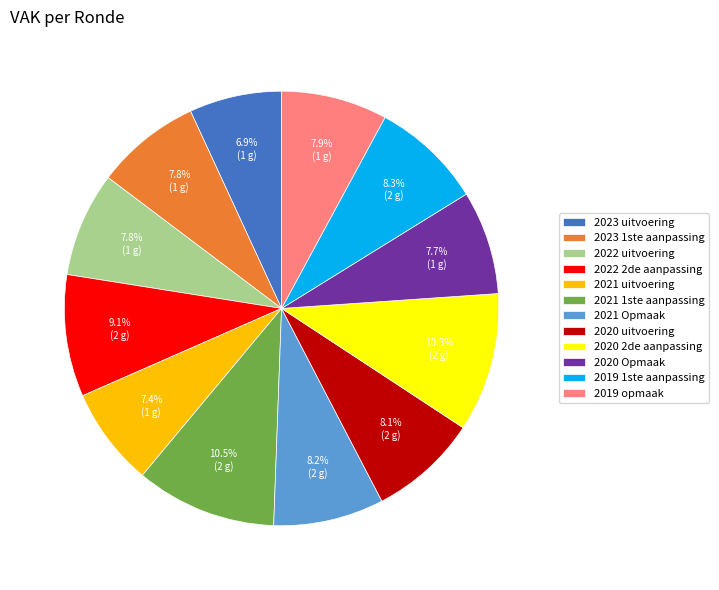

True or false: 2023 uitvoering accounts for 16% of the total.

False